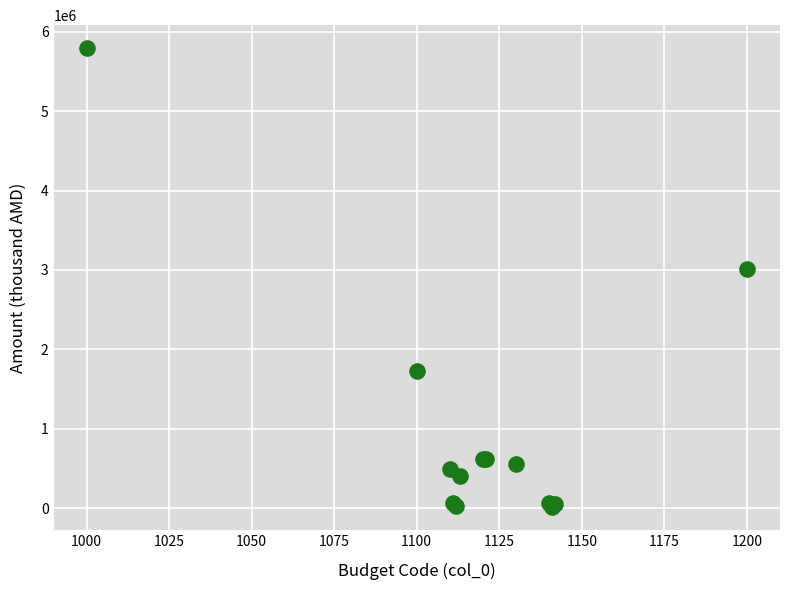

What Y value in the scatter plot is closest to 2903519?

3006614.3